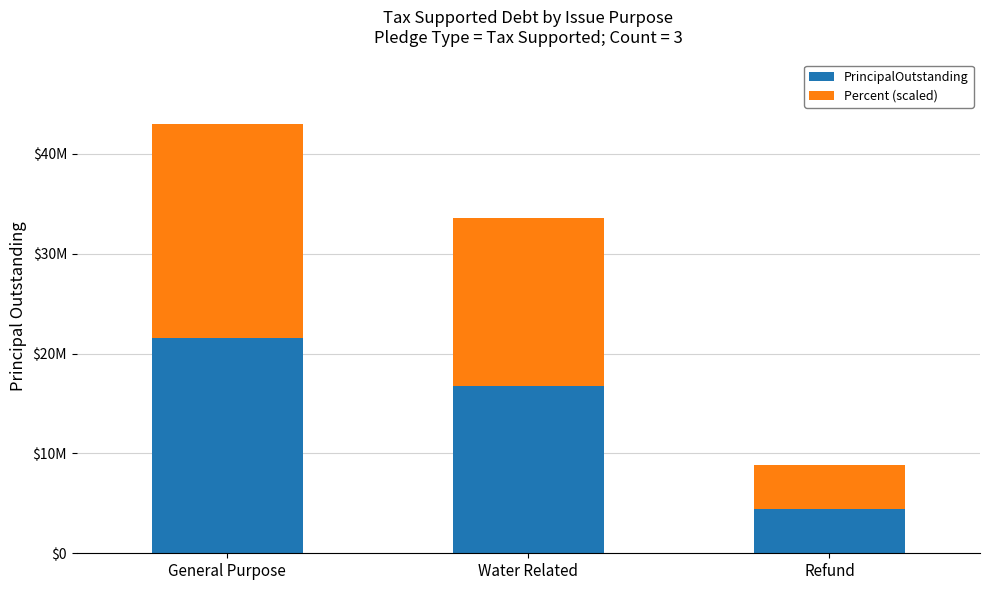

Is it true that Percent (scaled) equals 4408188 at Refund?

True